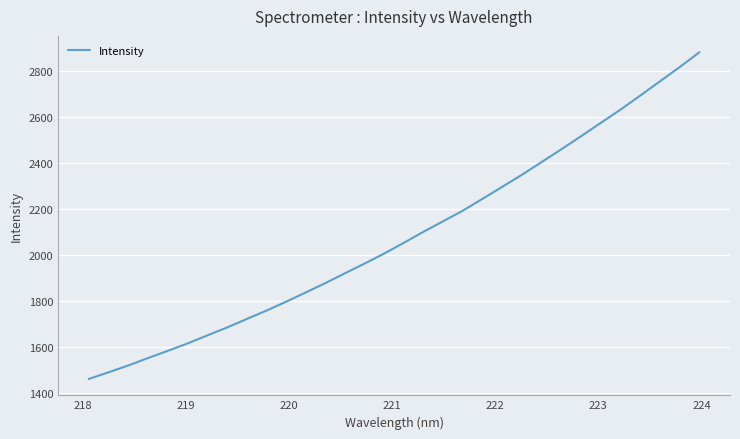

What is the smallest value displayed?

1461.3